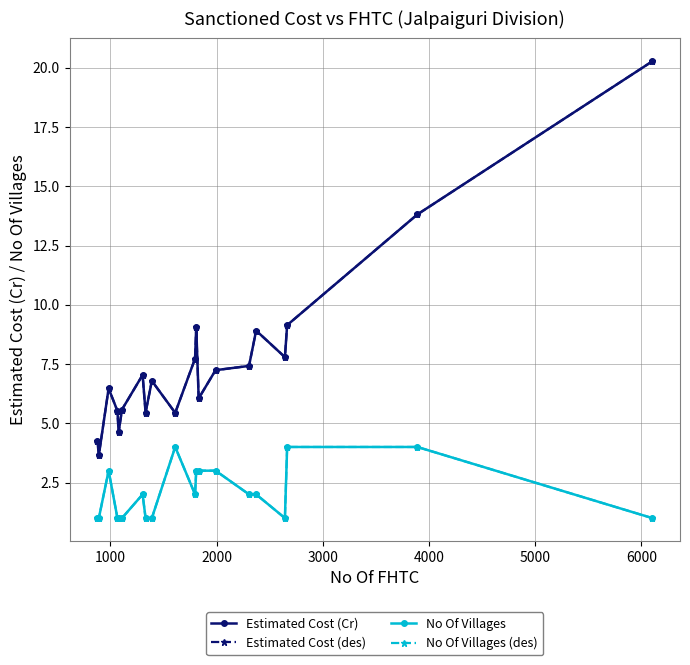

What is the minimum value for Estimated Cost (Cr)?

3.7